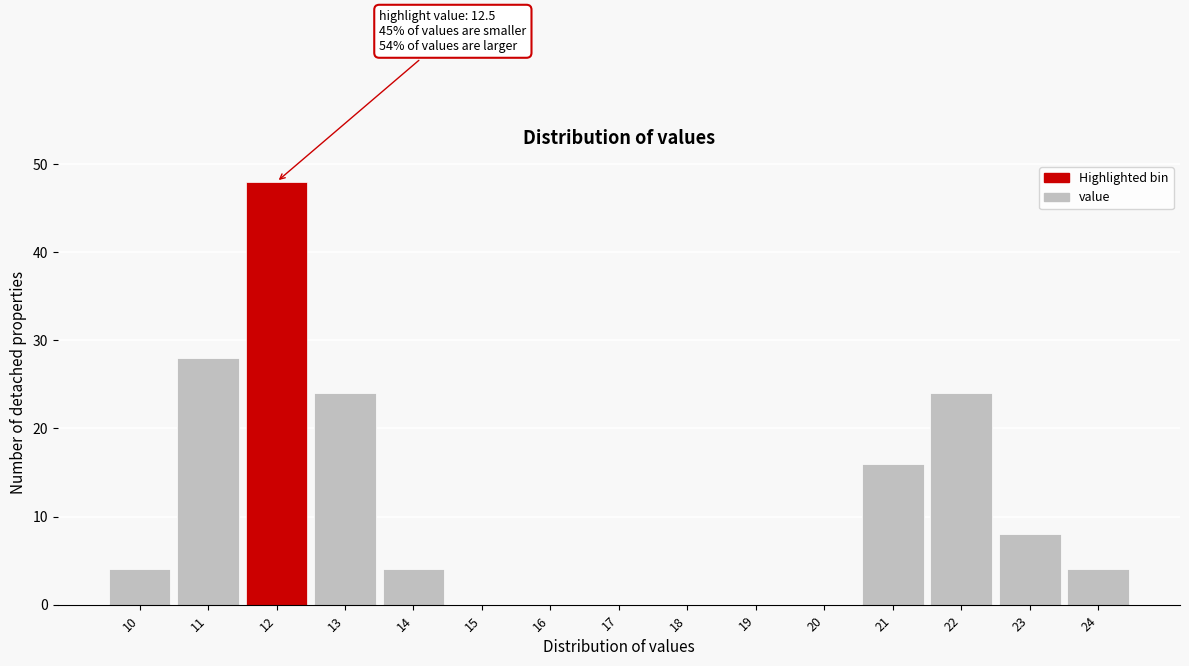

Reading left to right, extract all data points from this chart.

10=4	11=28	12=48	13=24	14=4	15=0	16=0	17=0	18=0	19=0	20=0	21=16	22=24	23=8	24=4